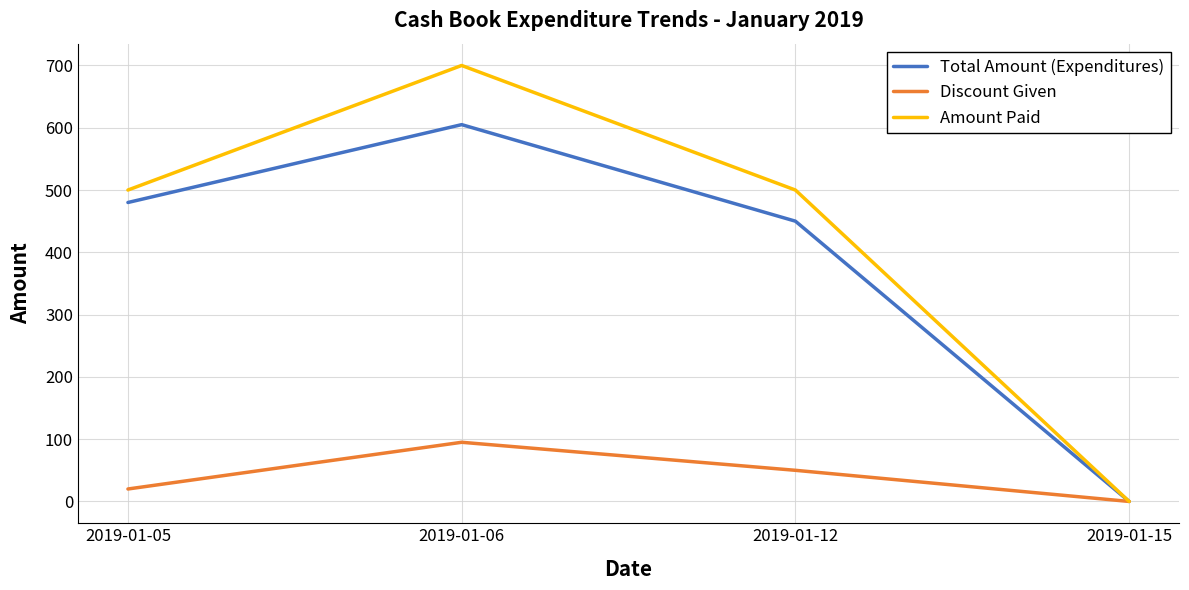

Which series has the widest spread of values?

Amount Paid